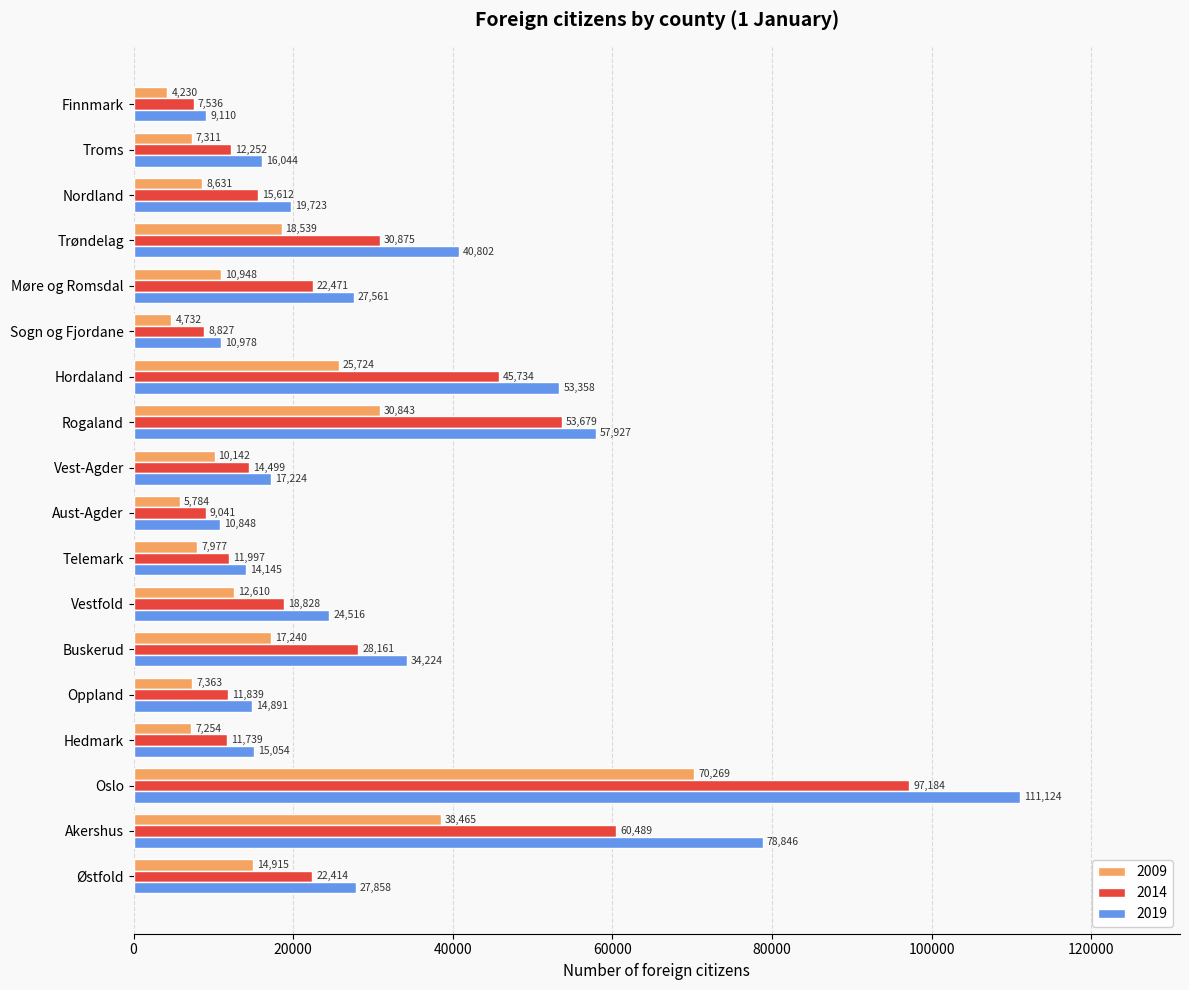

At which label is 2009 closest to 37249?

Akershus